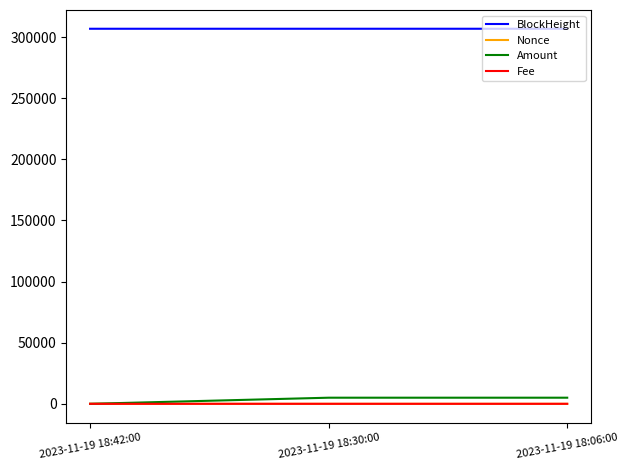

Which series has the largest total across all categories?

BlockHeight